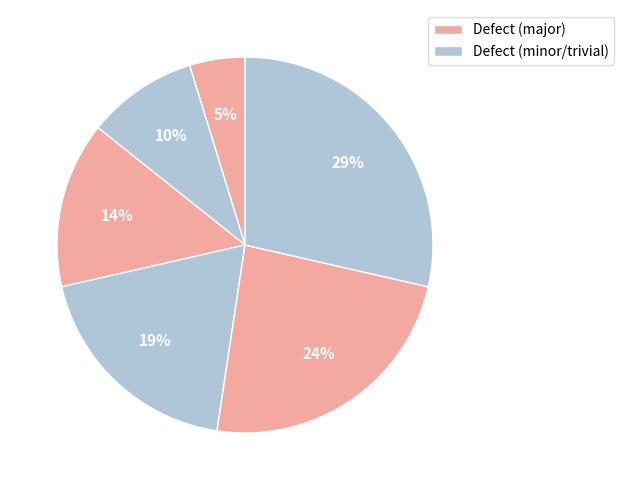

How many slices are in this pie chart?

6